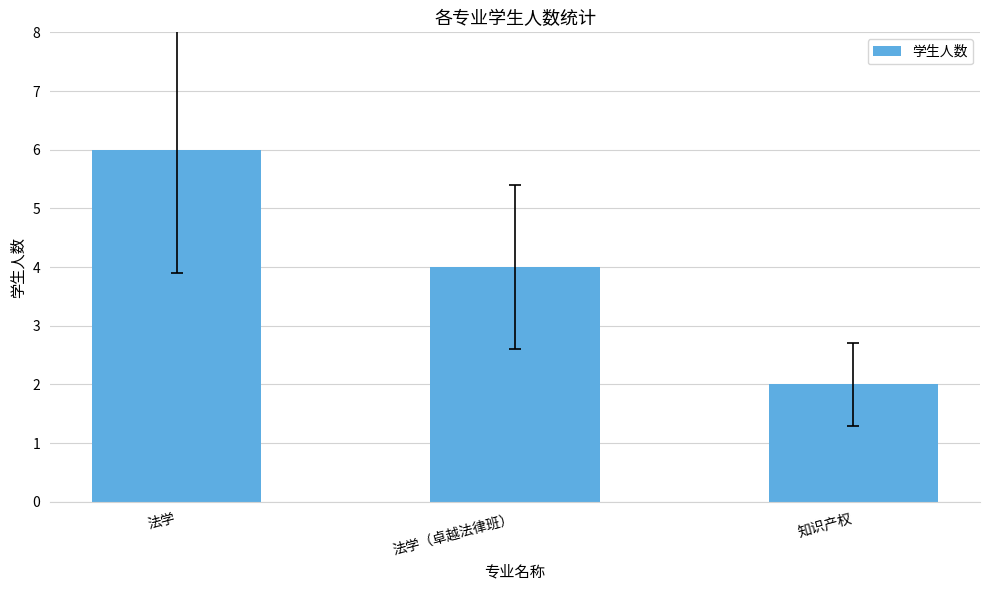

List the labels in order of value, smallest first.

知识产权, 法学（卓越法律班）, 法学